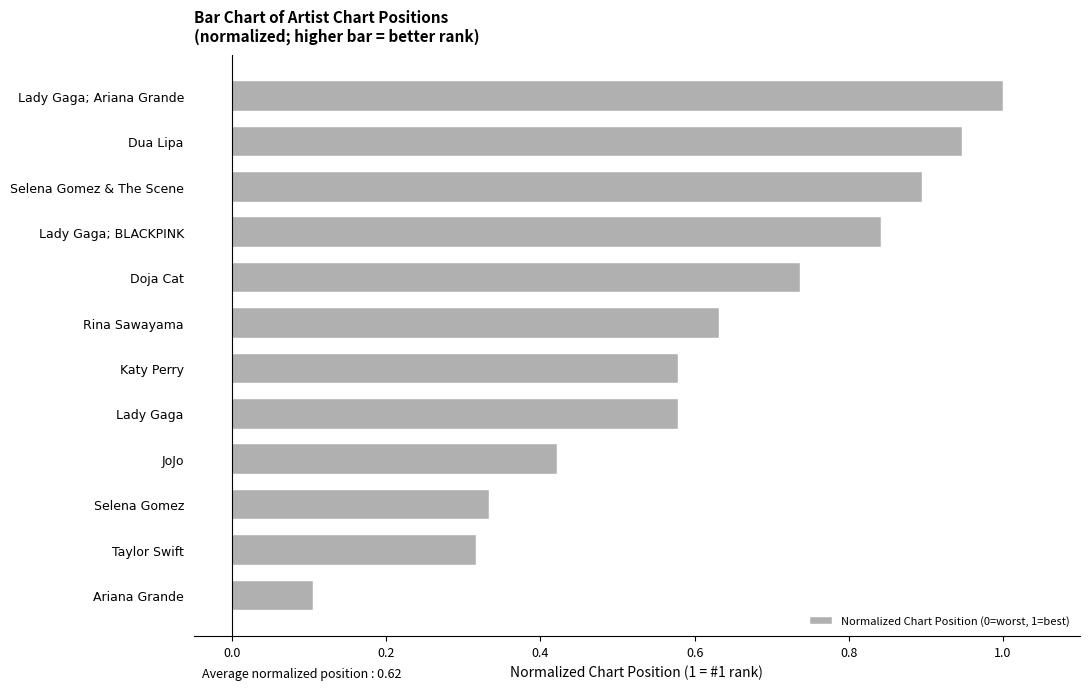

At which label is the value closest to 0?

Ariana Grande